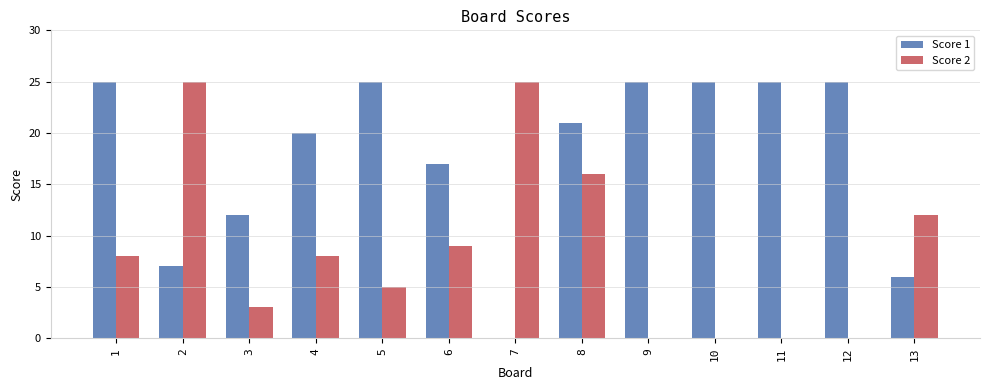

What is the highest value of the Score 1 series?

25